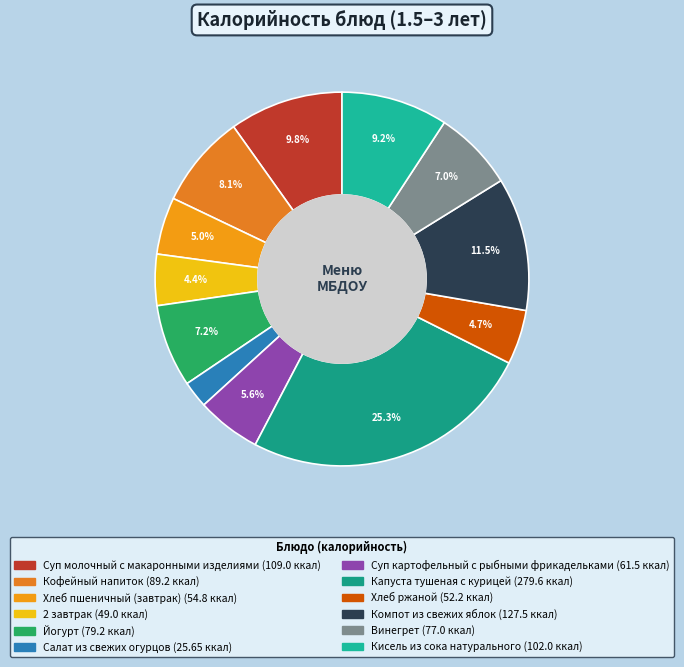

Which category has the smallest portion of the pie?

Салат из свежих огурцов